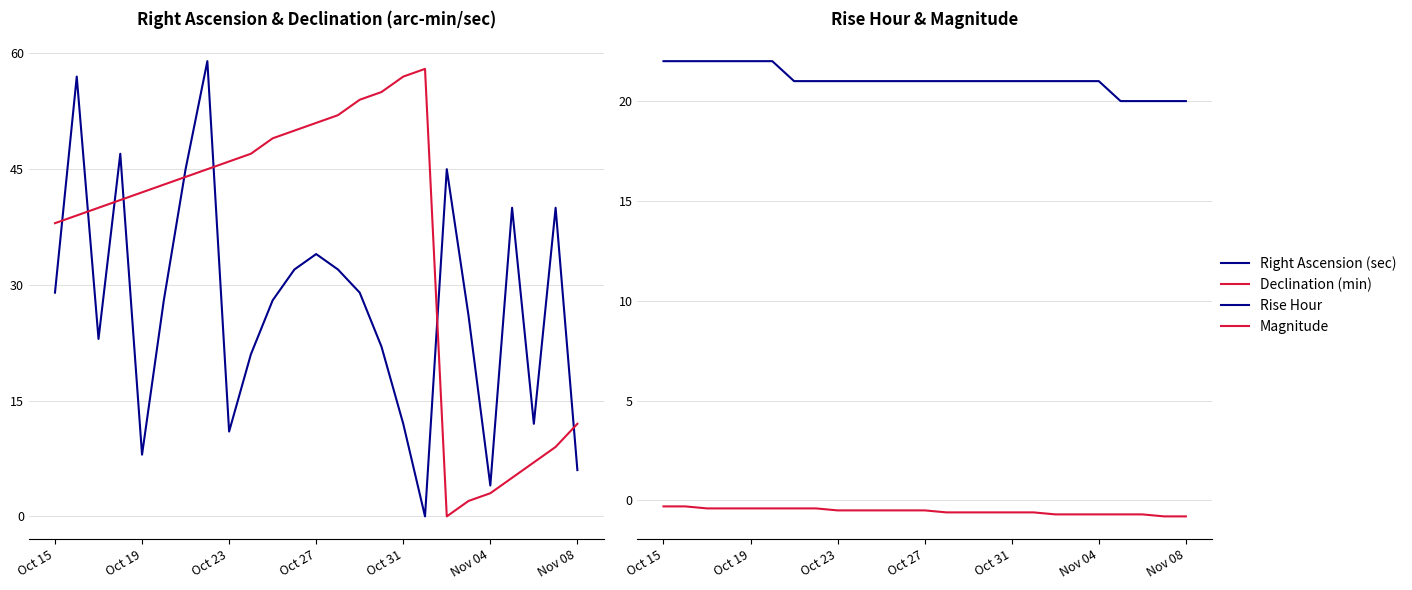

Rank the series by their average value, from highest to lowest.

Declination (min), Right Ascension (sec), Rise Hour, Magnitude